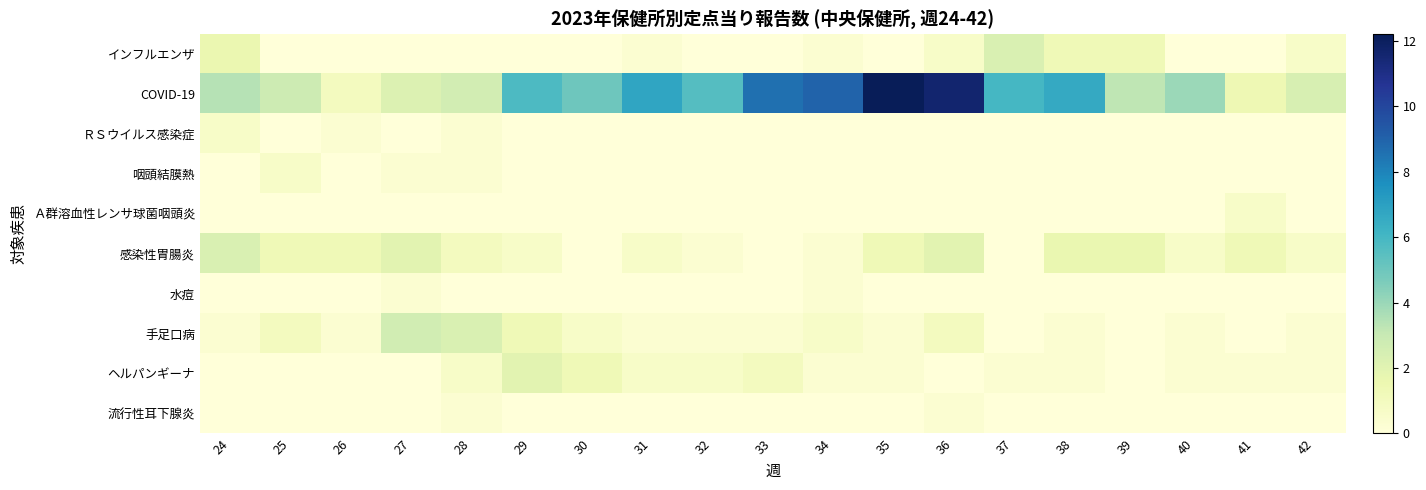

How many series are shown in this chart?

10